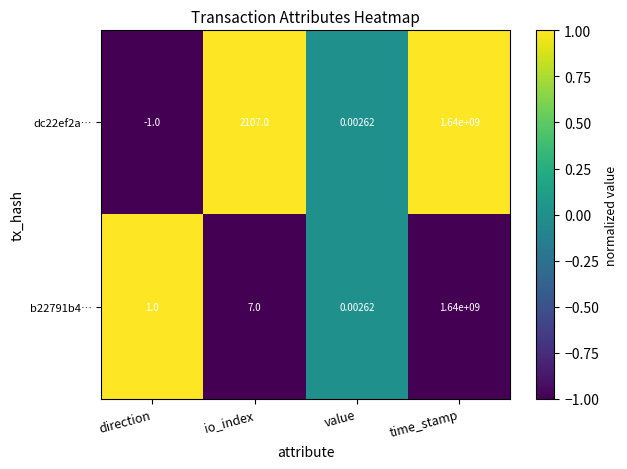

At how many categories does at least one series exceed 0?

4